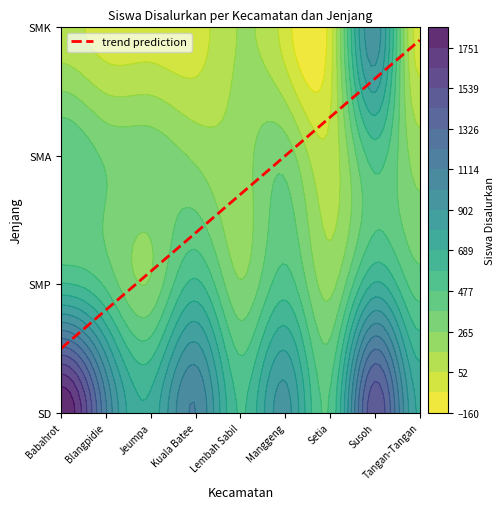

The SMK series shows -382 at Kec. Setia. True or false?

False